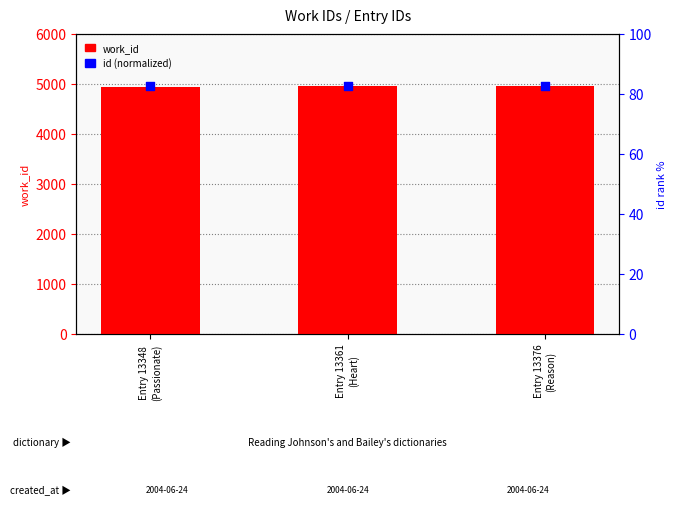

Which series has the largest Y range (max minus min)?

work_id